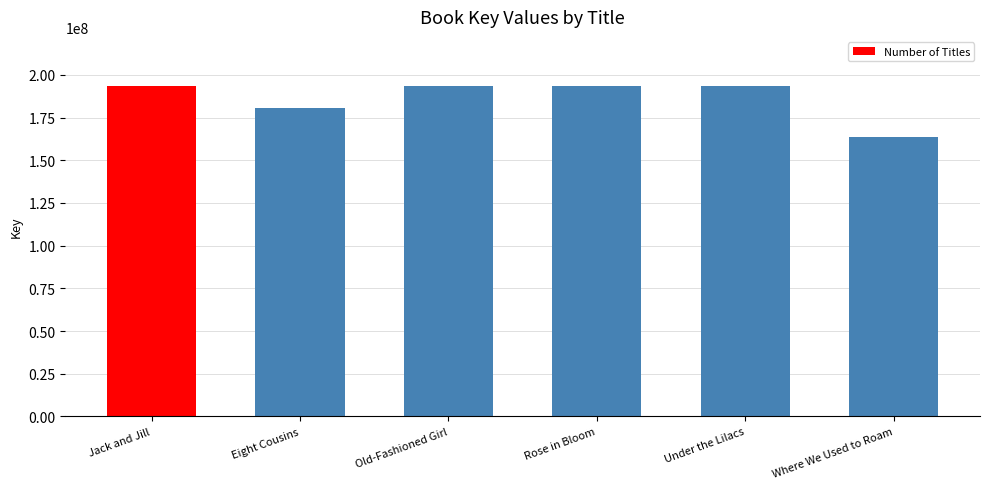

What is the smallest value displayed?

163573677